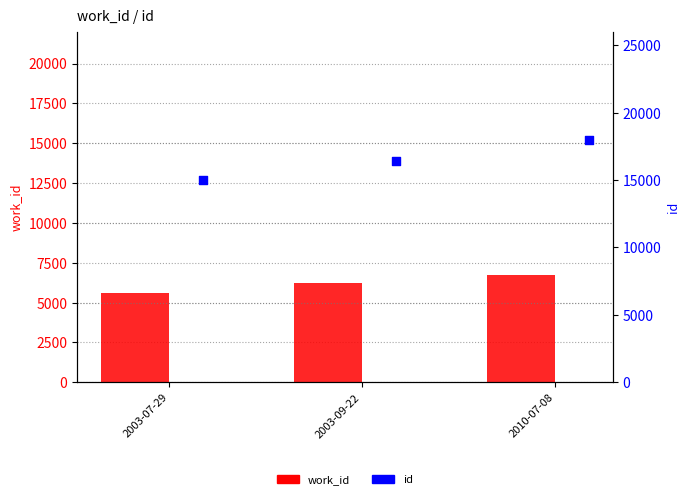

Which series reaches the minimum Y coordinate?

work_id